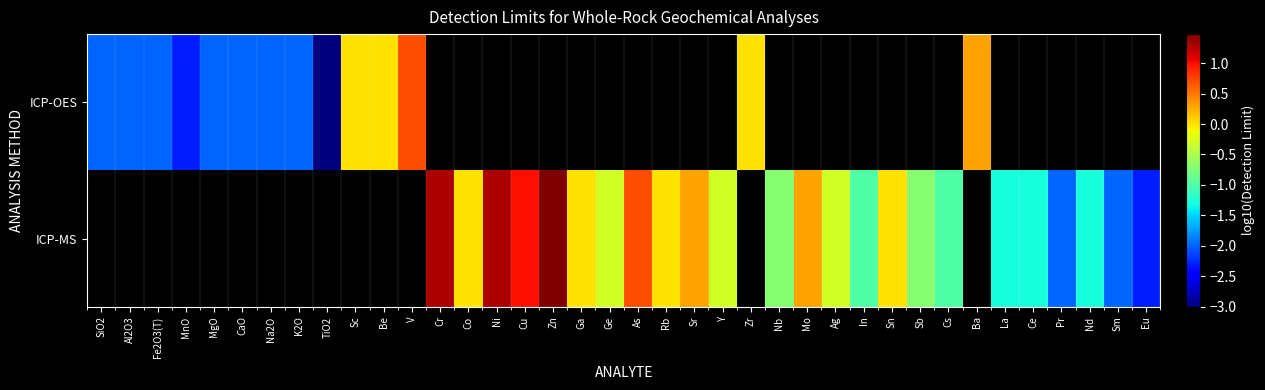

The ICP-MS series shows -1.3 at La. True or false?

True